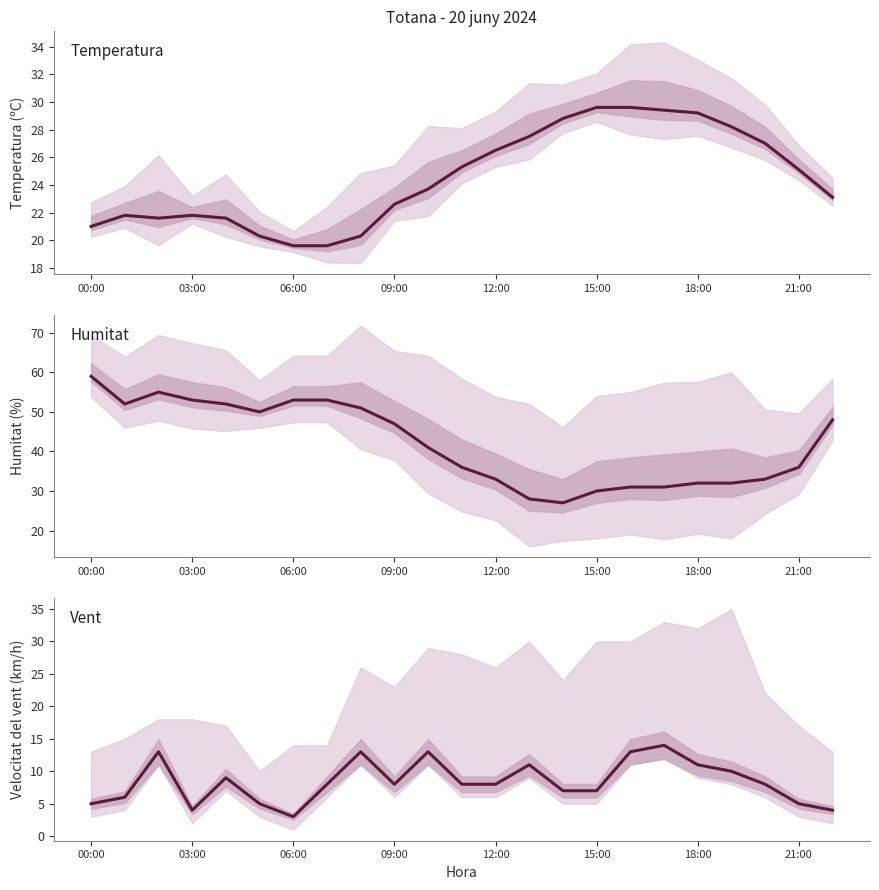

Does the chart have visible grid lines?

No